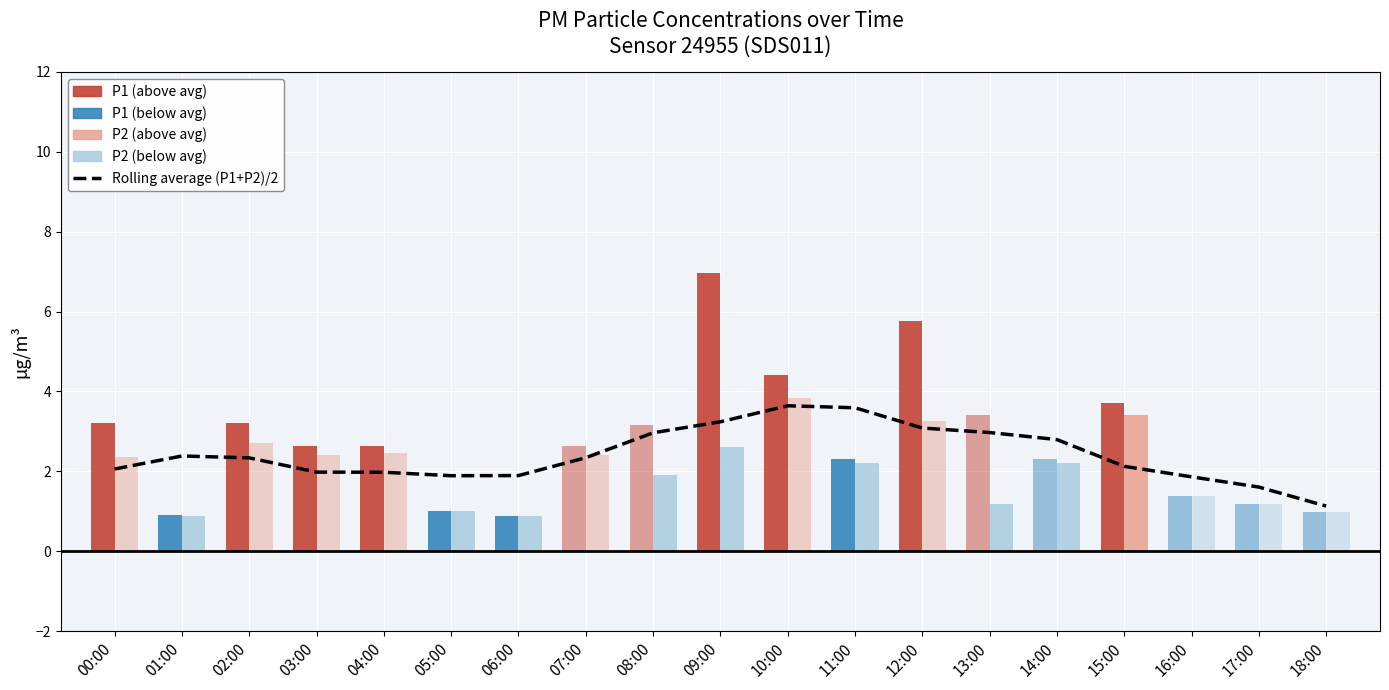

Is it true that the value at 04:00 is 3.0?

False